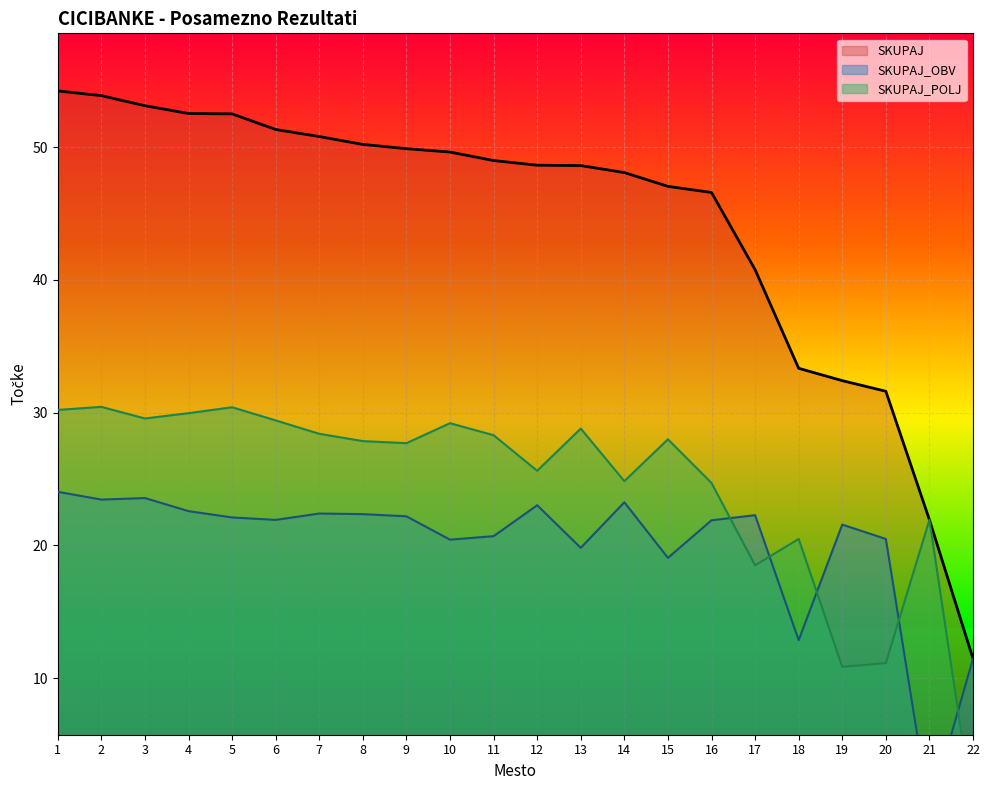

Reading left to right, list all the values displayed in this chart.

SKUPAJ: 1=54.2	2=53.9	3=53.1	4=52.5	5=52.5	6=51.3	7=50.8	8=50.2	9=49.9	10=49.6	11=49.0	12=48.6	13=48.6	14=48.1	15=47.0	16=46.6	17=40.8	18=33.3	19=32.4	20=31.6	21=21.9	22=11.5
SKUPAJ_OBV: 1=24.0	2=23.4	3=23.6	4=22.6	5=22.1	6=21.9	7=22.4	8=22.4	9=22.2	10=20.4	11=20.7	12=23.0	13=19.8	14=23.2	15=19.1	16=21.9	17=22.3	18=12.9	19=21.6	20=20.5	21=0.0	22=11.5
SKUPAJ_POLJ: 1=30.2	2=30.4	3=29.6	4=30.0	5=30.4	6=29.4	7=28.4	8=27.9	9=27.7	10=29.2	11=28.3	12=25.6	13=28.8	14=24.8	15=28.0	16=24.7	17=18.5	18=20.5	19=10.8	20=11.1	21=21.9	22=0.0